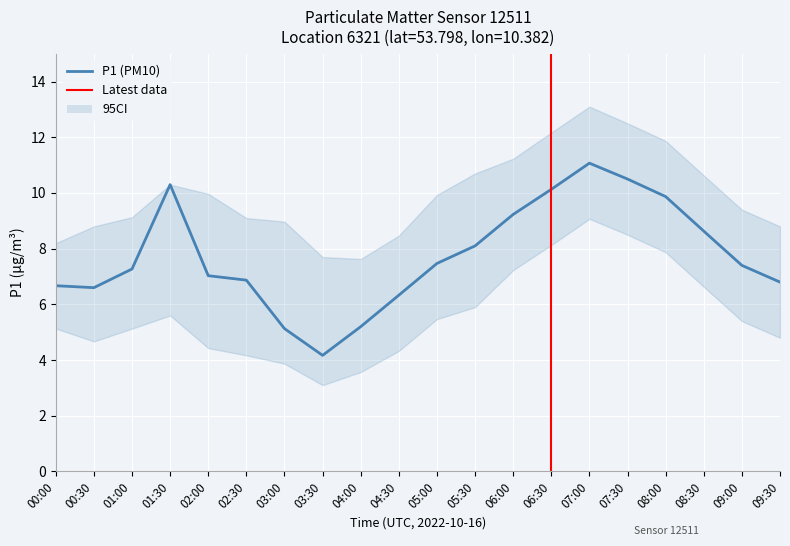

Count the number of data series in this chart.

2